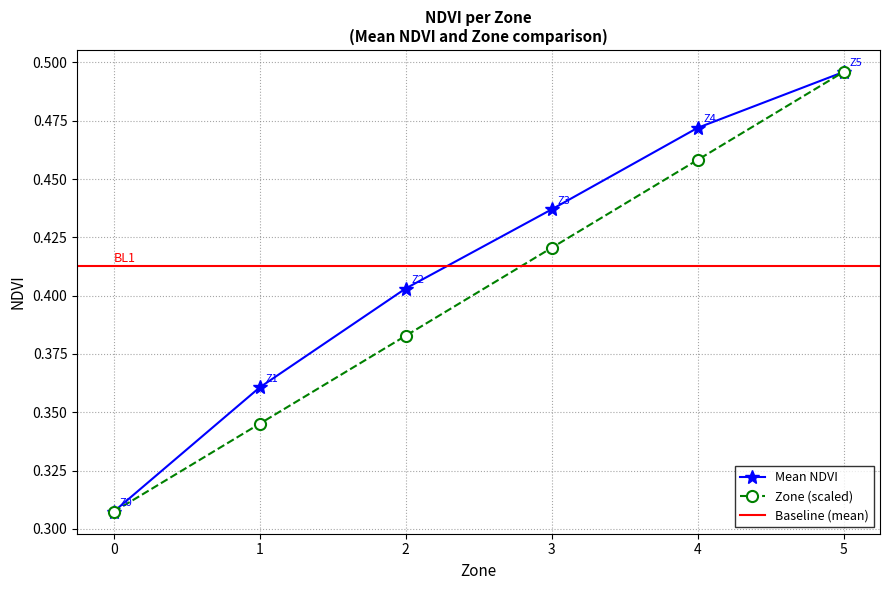

Reading right to left, what are all the values shown in this chart?

Mean NDVI: 5=0.5	4=0.5	3=0.4	2=0.4	1=0.4	0=0.3
Mean Zone: 5=0.5	4=0.5	3=0.4	2=0.4	1=0.3	0=0.3